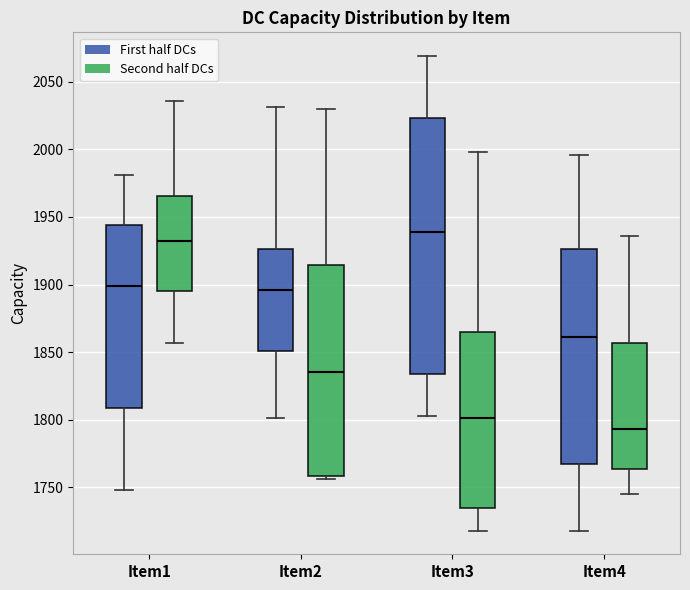

Comparing the boxes themselves (not the whiskers), which one is the tallest?

Item3 (First half DCs)